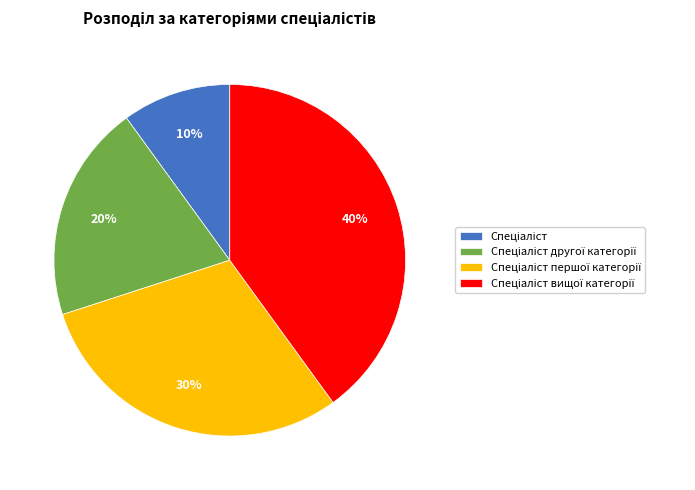

Does any single category account for the majority?

No